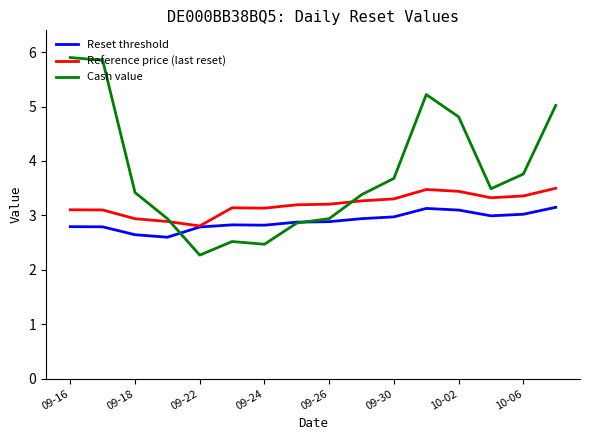

Rank the series by their maximum value, from highest to lowest.

Cash value, Reference price (last reset), Reset threshold